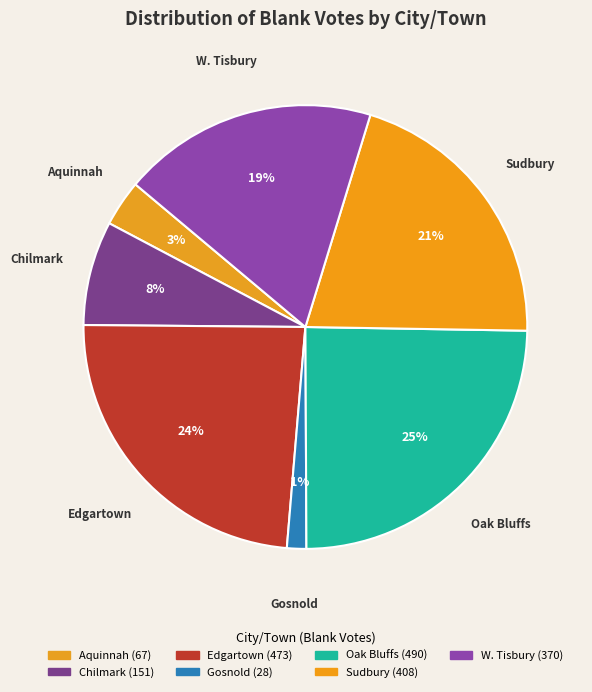

What percentage is the Sudbury slice, to the nearest percent?

21%